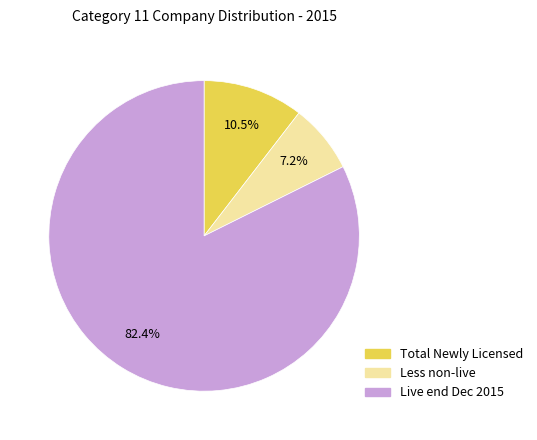

Is there any slice that represents more than half of the pie?

Yes